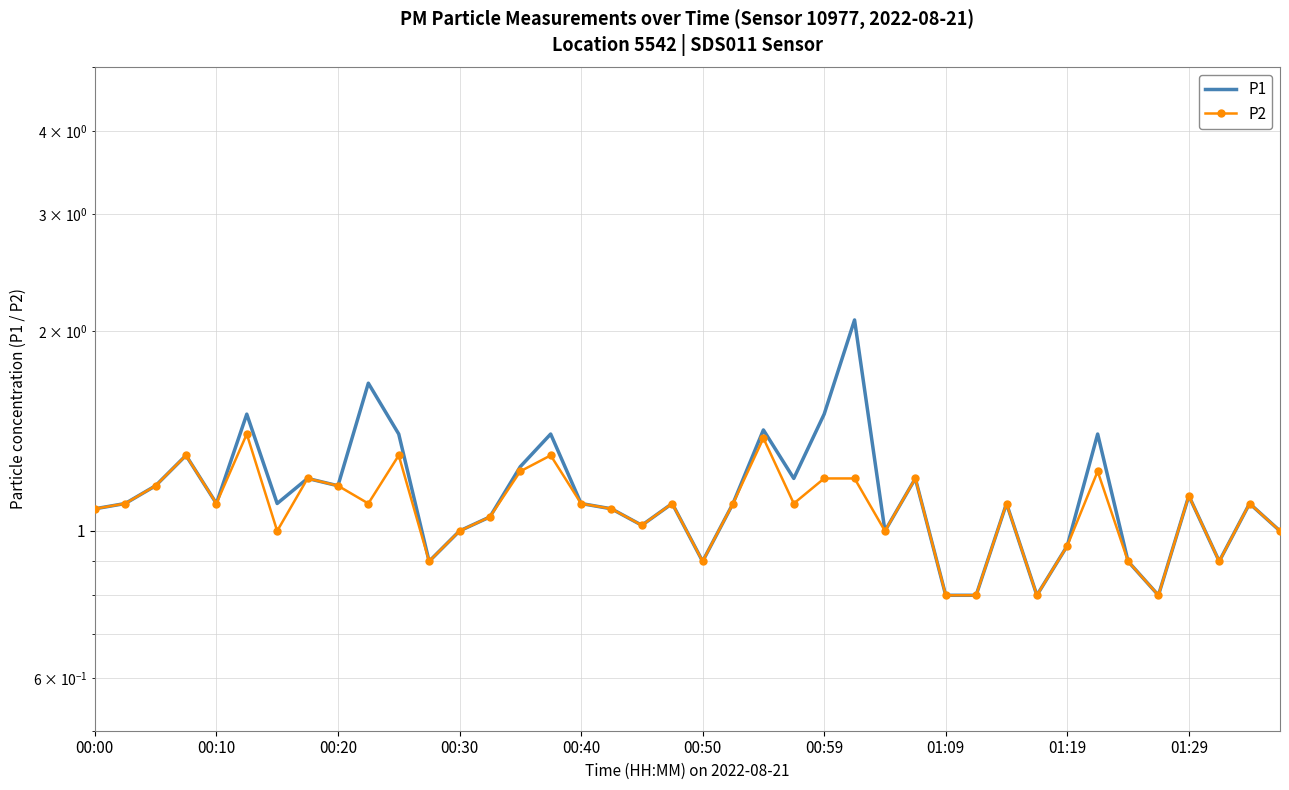

Read the P1 value at 25.

2.1